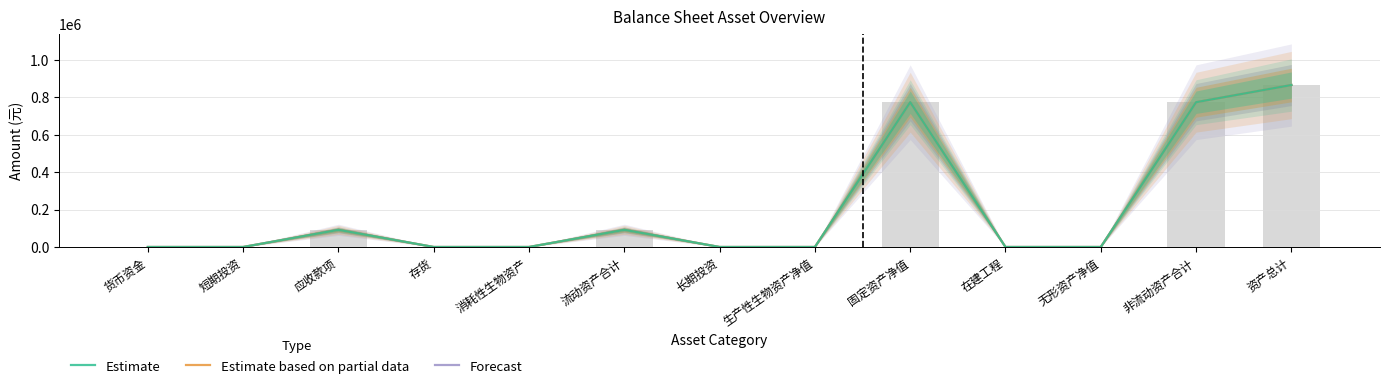

At which category is the sum across all series the highest?

资产总计